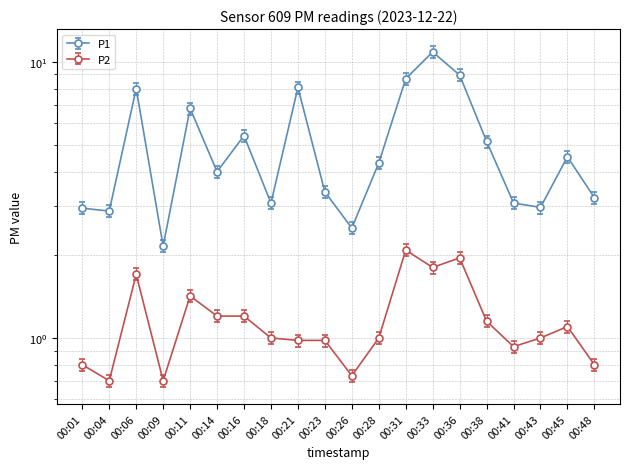

True or false: P1 has a value of 1.1 at 00:09.

False